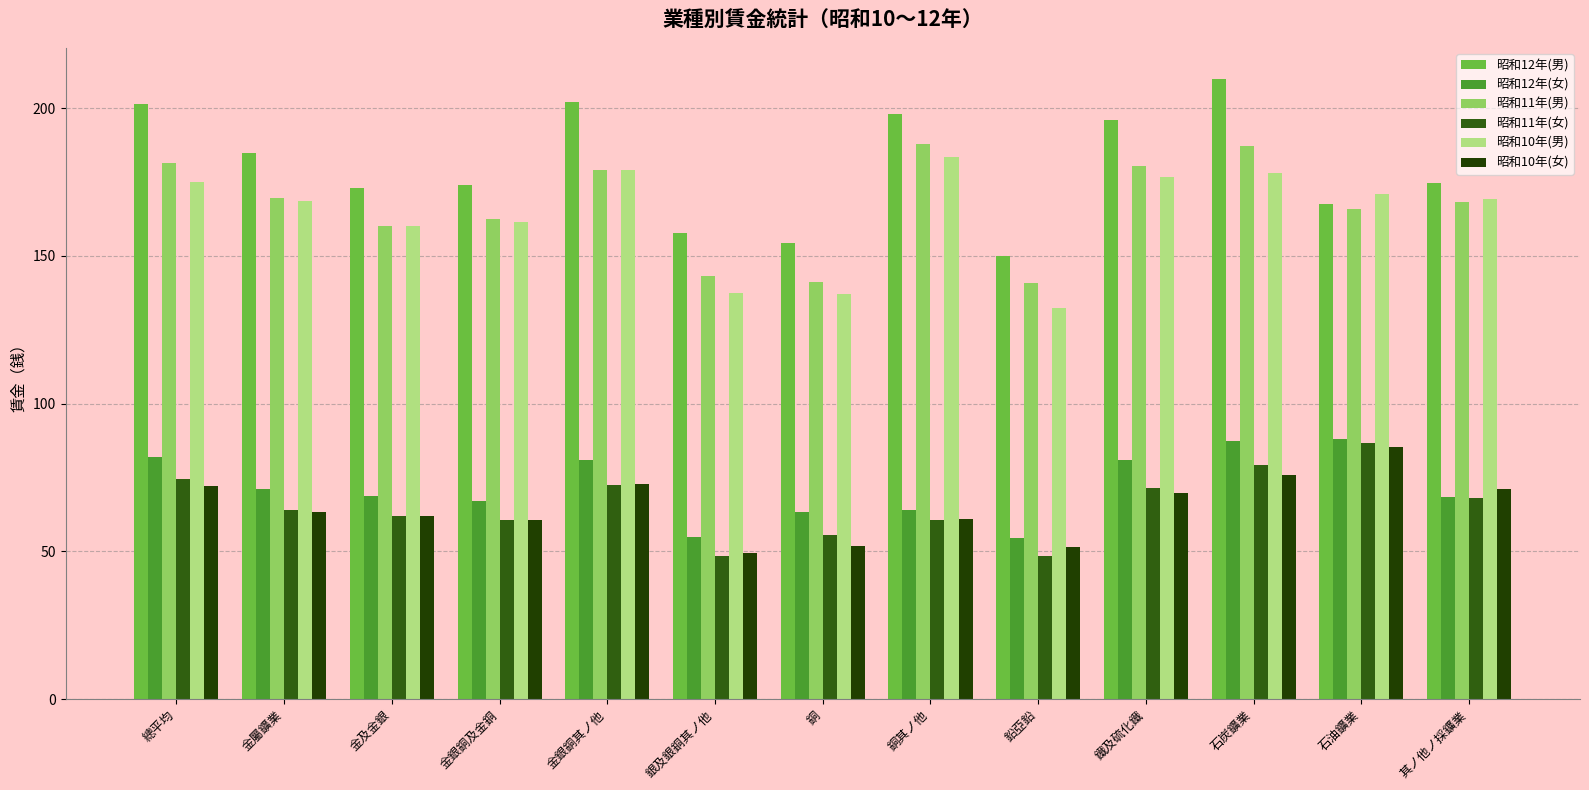

Rank the series by their maximum value, from lowest to highest.

昭和10年(女), 昭和11年(女), 昭和12年(女), 昭和10年(男), 昭和11年(男), 昭和12年(男)